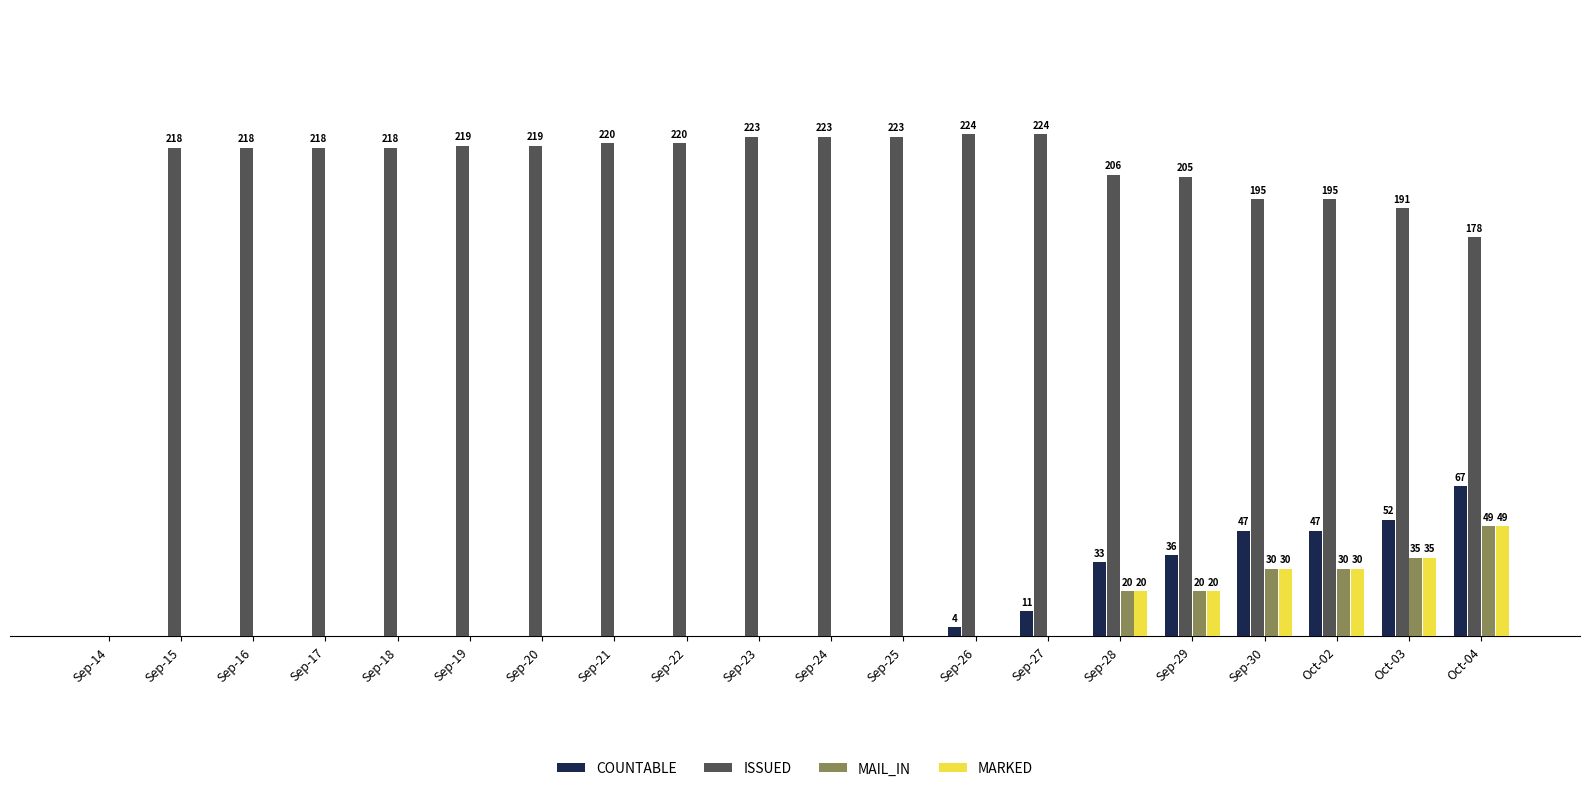

What are all the series names shown in the legend?

COUNTABLE, ISSUED, MAIL_IN, MARKED